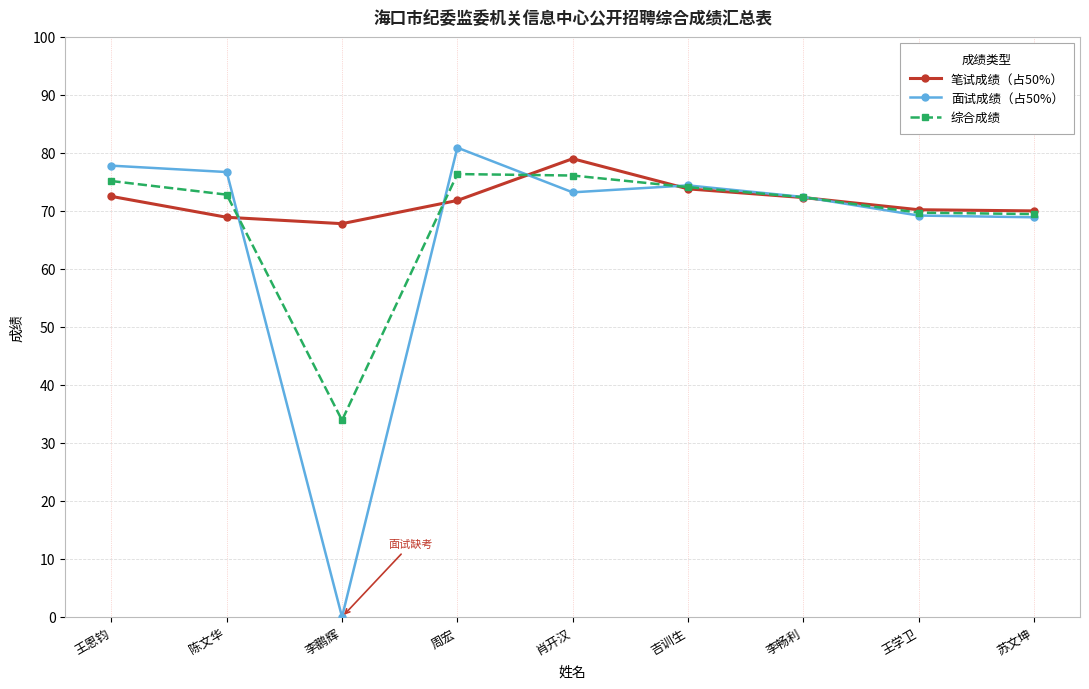

Rank the series by their maximum value, from lowest to highest.

综合成绩, 笔试成绩（占50%）, 面试成绩（占50%）